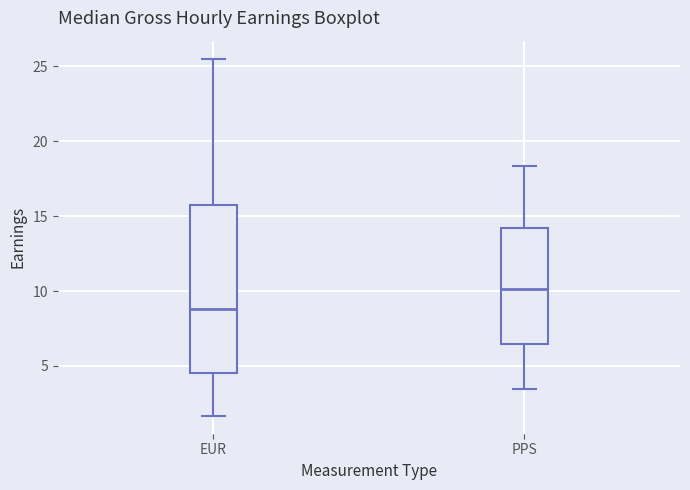

Reading left to right, read every box against the y-axis: the position of its median line, the range the box covers, and the ends of its whiskers. The values are not printed on the chart, so give them approximately, as read against the axis.

EUR: median 9.0, box 4.5 to 16.0, whiskers 1.5 to 25.5
PPS: median 10.0, box 6.5 to 14.0, whiskers 3.5 to 18.5